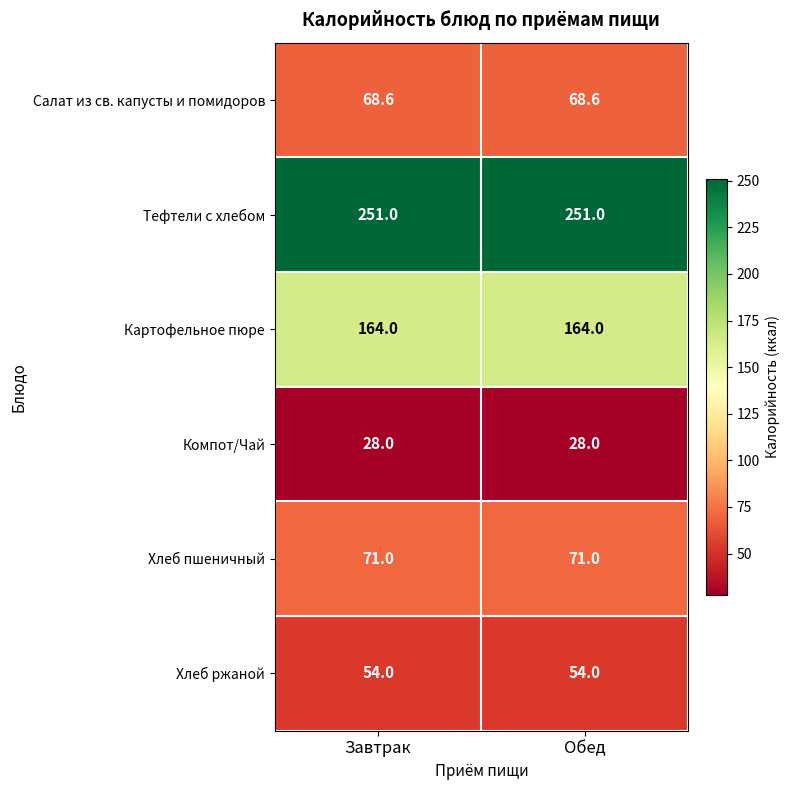

Reading left to right, extract all data points from this chart.

Салат из св. капусты и помидоров: Завтрак=68.6	Обед=68.6
Тефтели c хлебом: Завтрак=251.0	Обед=251.0
Картофельное пюре: Завтрак=164.0	Обед=164.0
Компот/Чай: Завтрак=28.0	Обед=28.0
Хлеб пшеничный: Завтрак=71.0	Обед=71.0
Хлеб ржаной: Завтрак=54.0	Обед=54.0